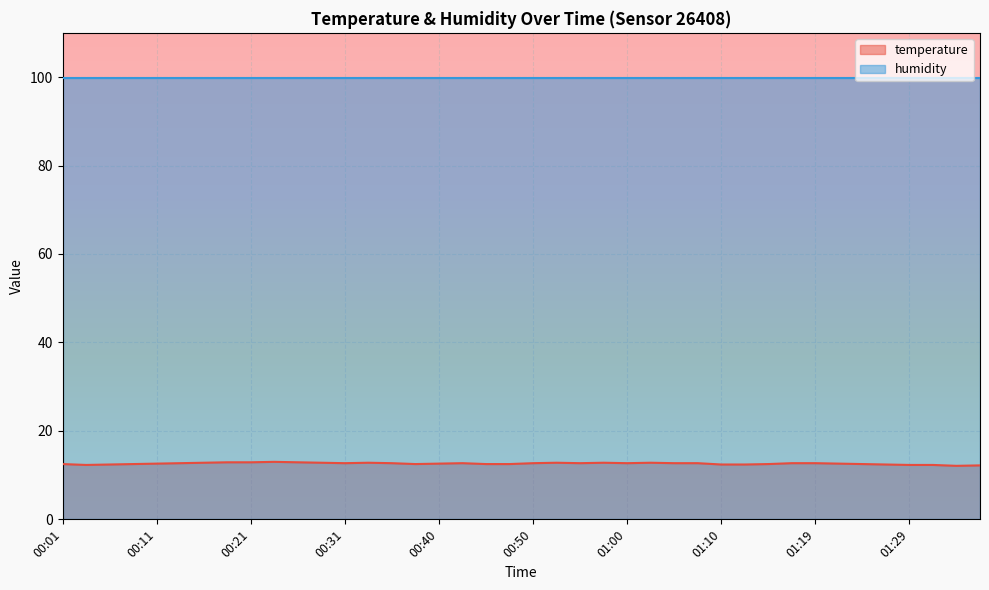

How many interior local peaks (higher than both neighbors) does the data have?

6